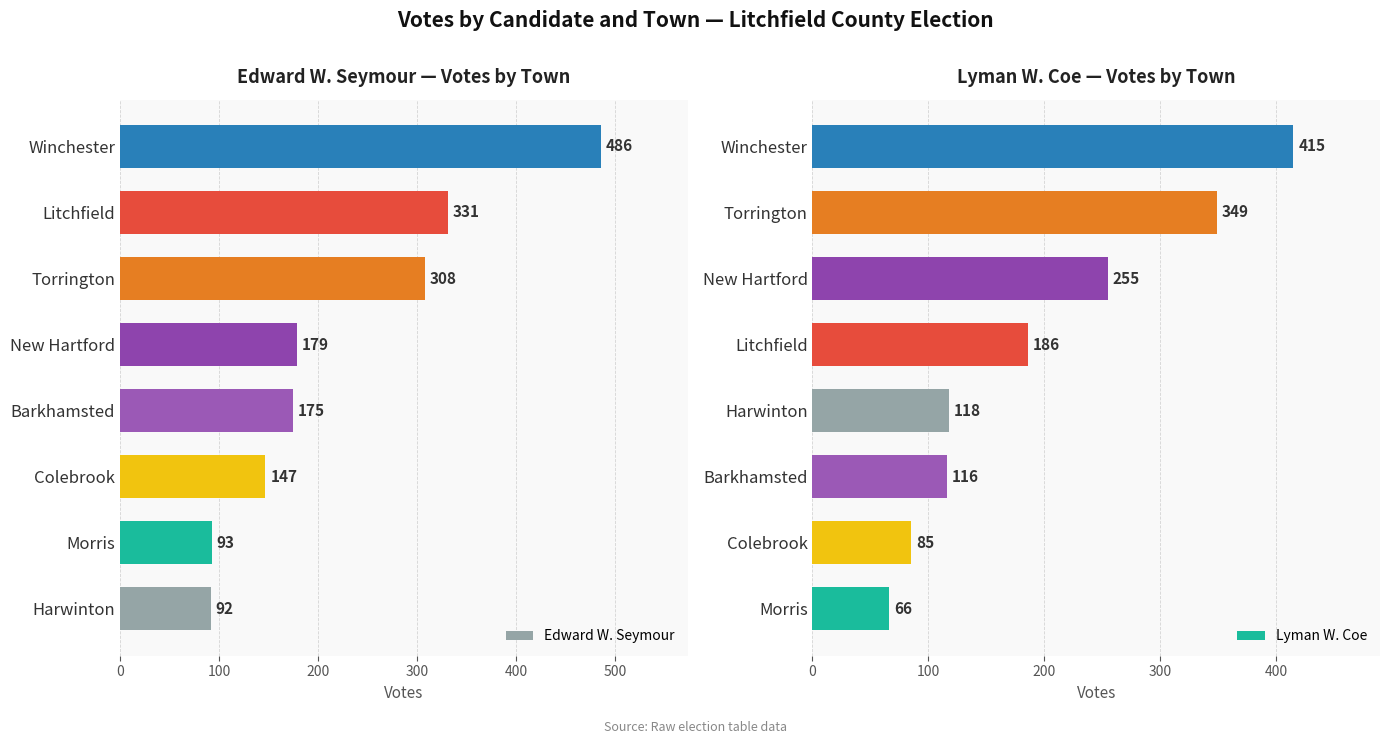

The Edward W. Seymour series shows 103 at Barkhamsted. True or false?

False